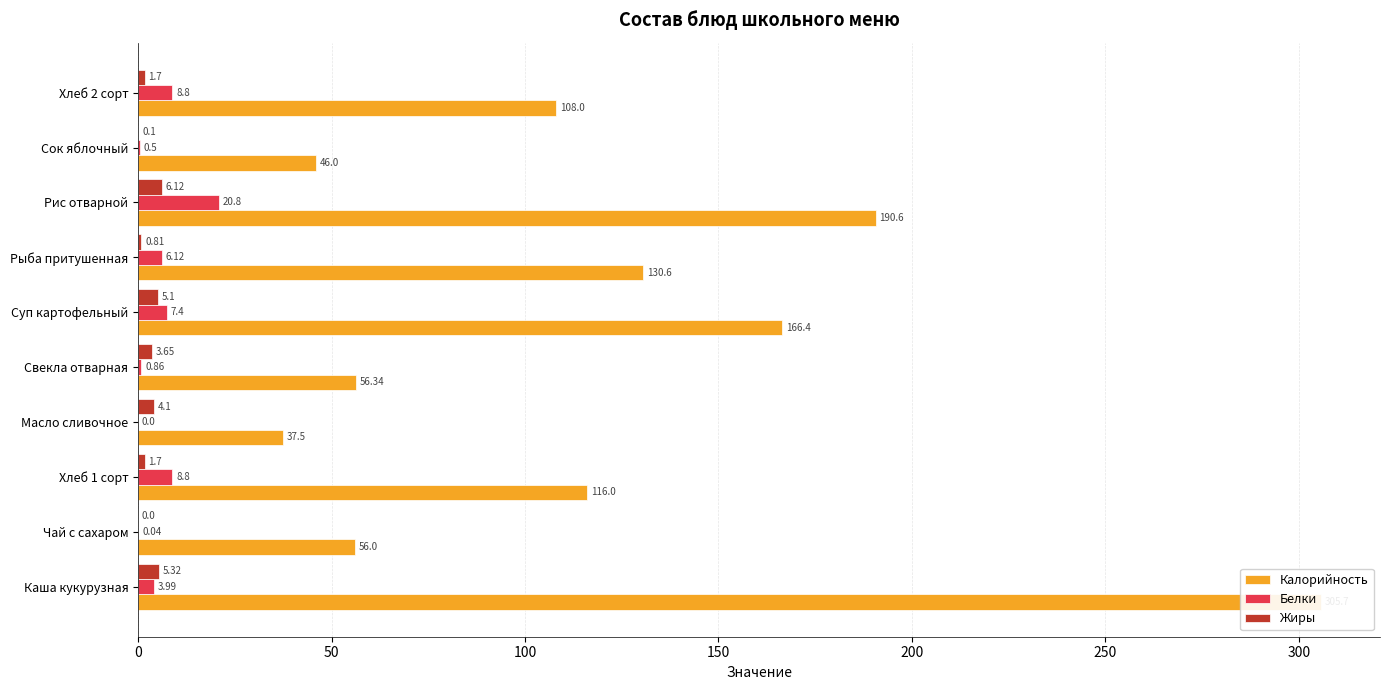

At how many categories does at least one series exceed 1?

10